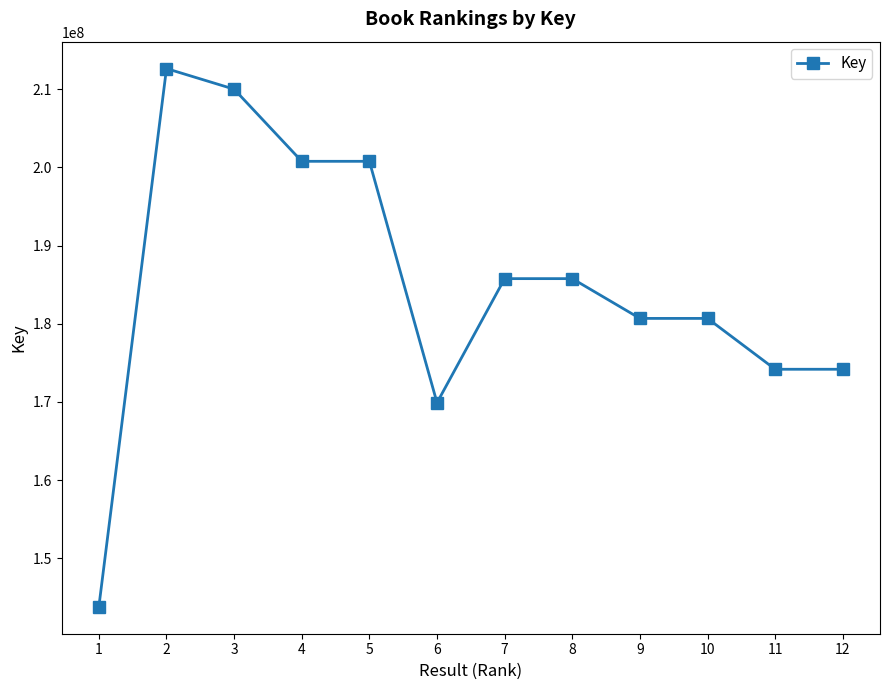

What is the average value?

184930584